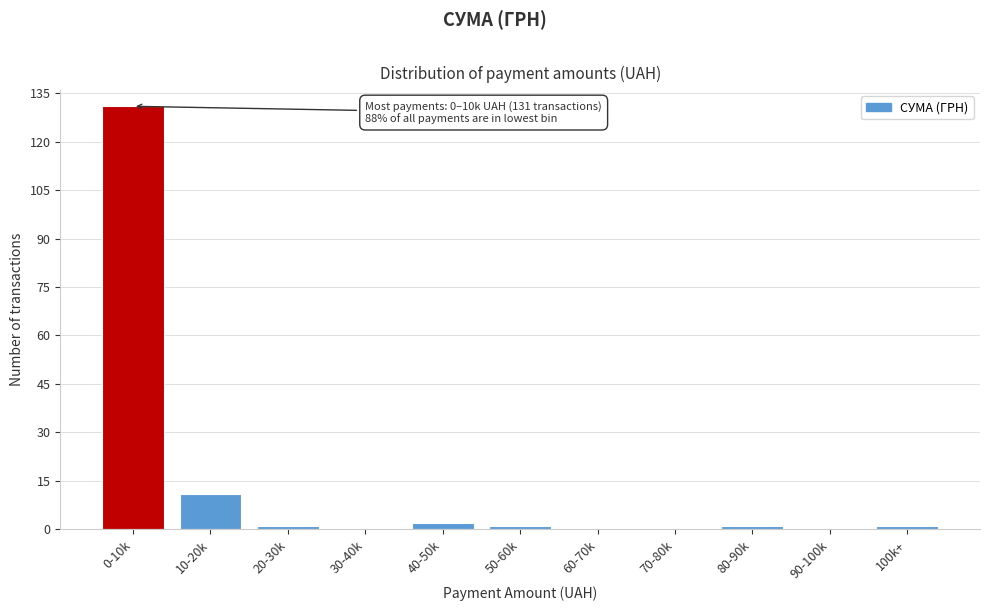

Reading left to right, list all the values displayed in this chart.

0-10k=131	10-20k=11	20-30k=1	30-40k=0	40-50k=2	50-60k=1	60-70k=0	70-80k=0	80-90k=1	90-100k=0	100k+=1